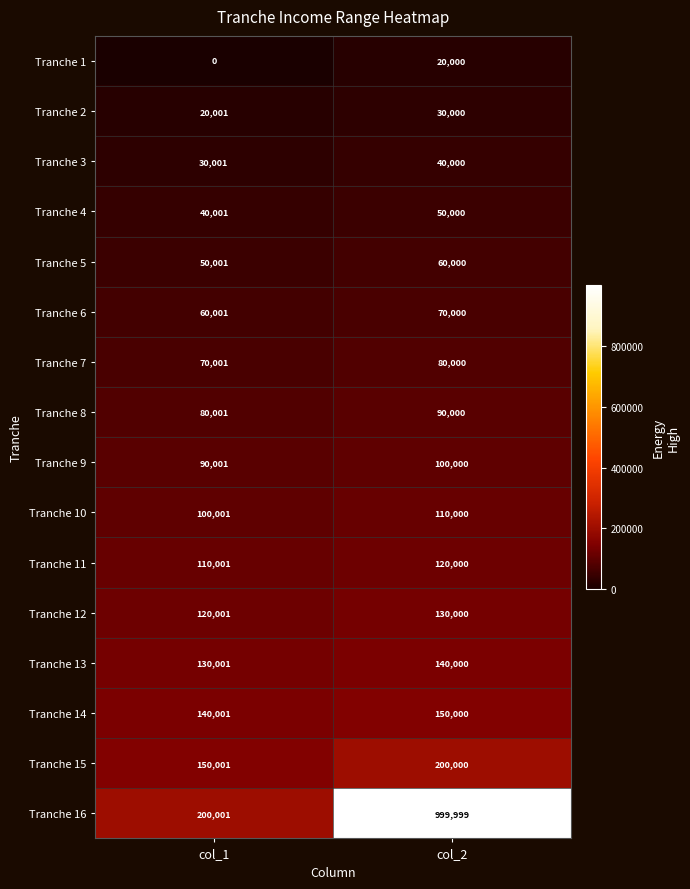

The value of Tranche 1 at col_2 is 20000. True or false?

True